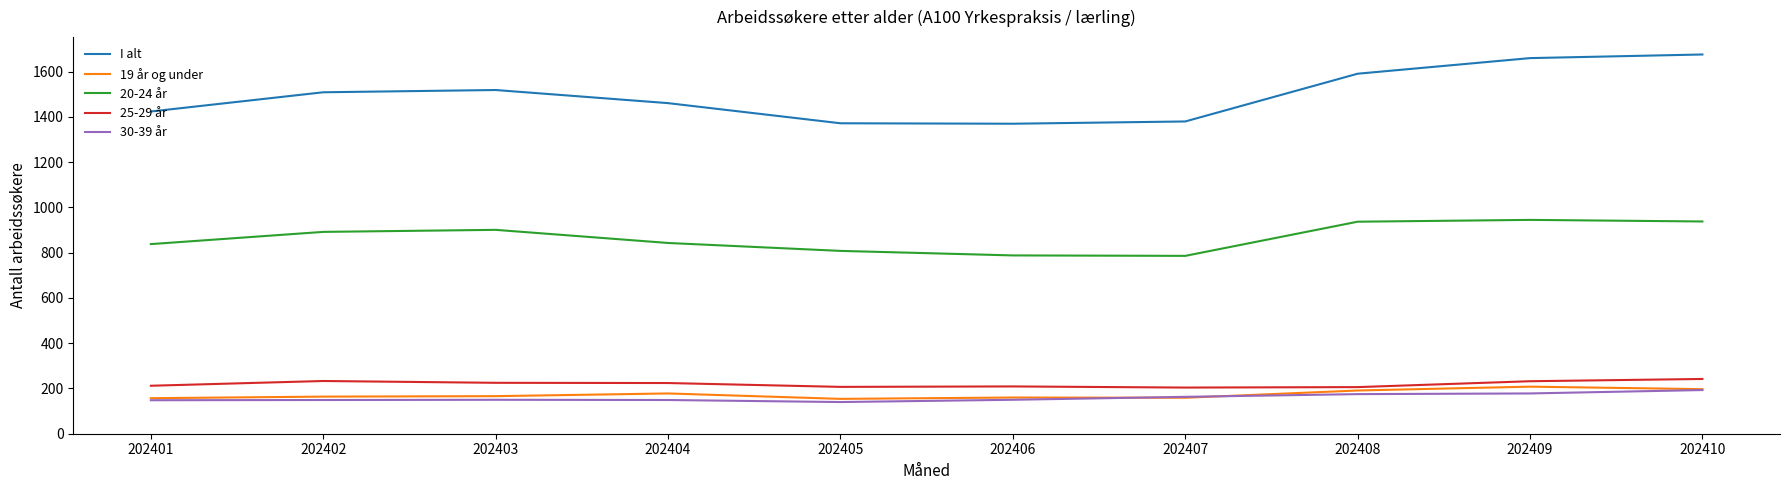

The 20-24 år series shows 1477 at 202401. True or false?

False